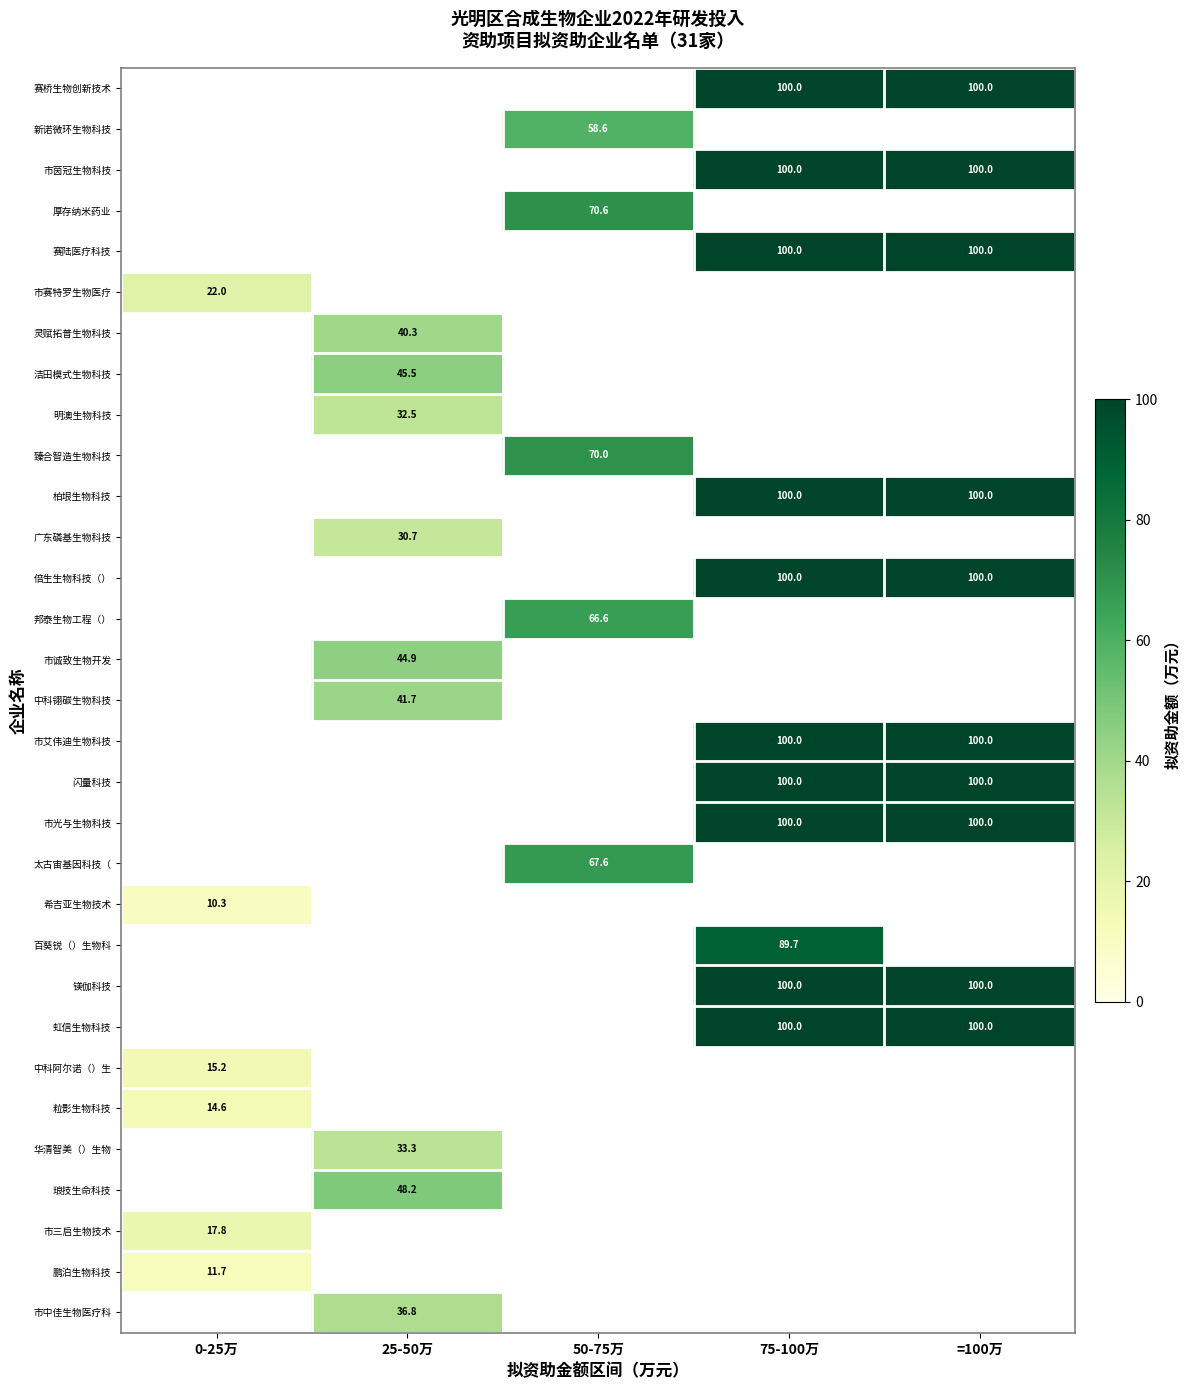

True or false: 镁伽科技 has a value of 170.8 at =100万.

False